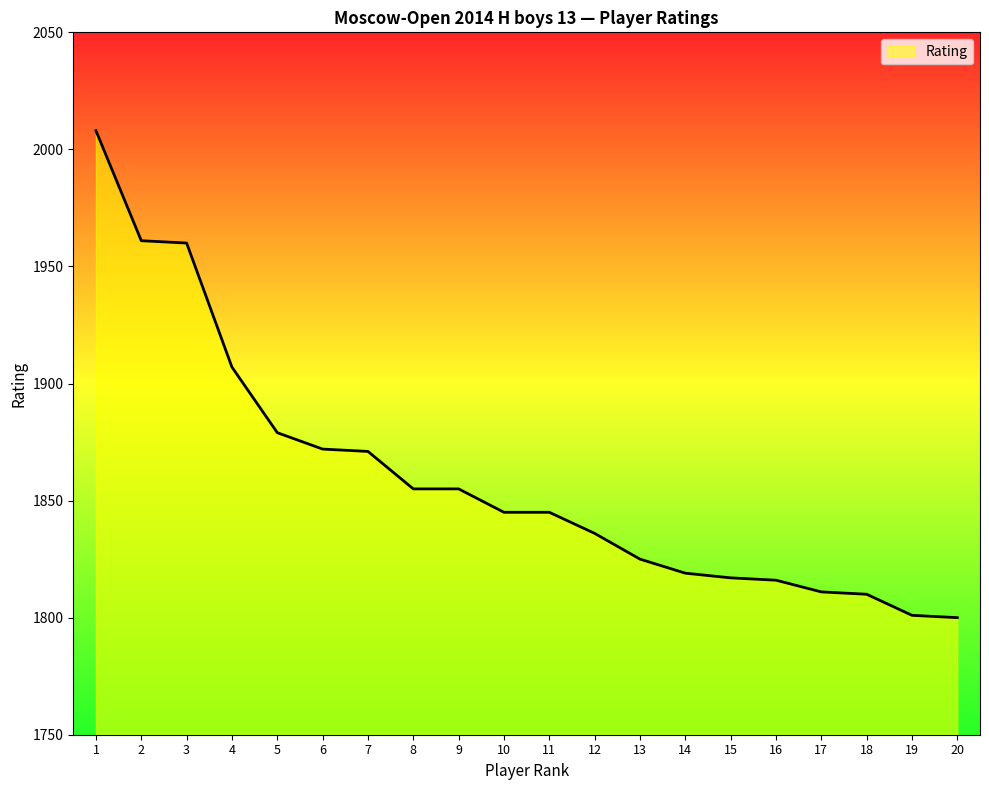

What is the smallest value displayed?

1800